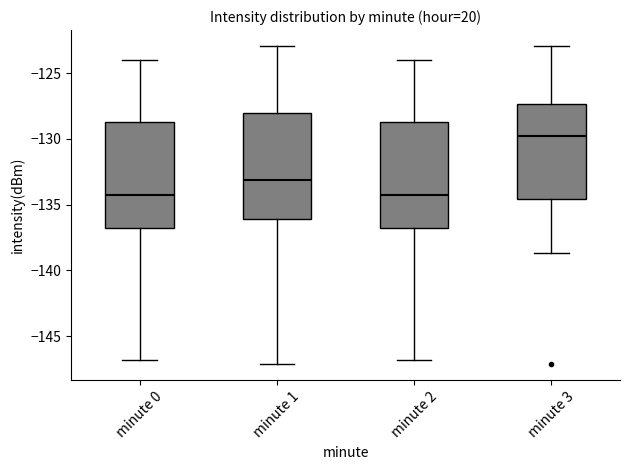

Reading left to right, transcribe this box plot: for each box, give where its median line is, the range the box spans, and where its two whiskers end, as read against the y-axis. The values are not printed on the chart, so give them approximately, as read against the axis.

minute 0: median -134.5, box -137.0 to -129.0, whiskers -147.0 to -124.0
minute 1: median -133.0, box -136.0 to -128.0, whiskers -147.0 to -123.0
minute 2: median -134.5, box -137.0 to -129.0, whiskers -147.0 to -124.0
minute 3: median -130.0, box -134.5 to -127.5, whiskers -138.5 to -123.0